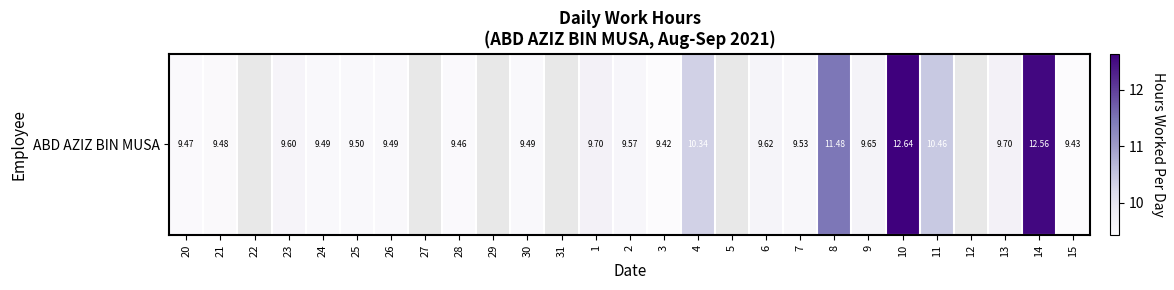

What is the difference between the values at 24 and 4?

0.8